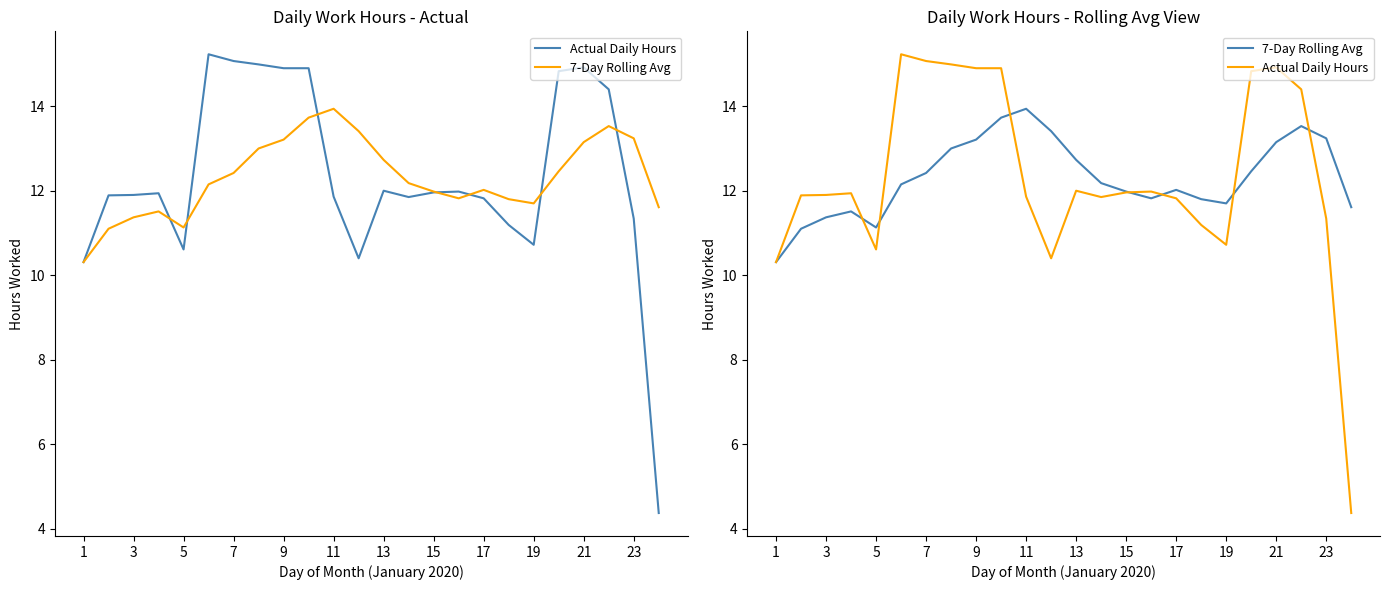

How many interior local peaks does the 7-Day Rolling Avg series have?

4